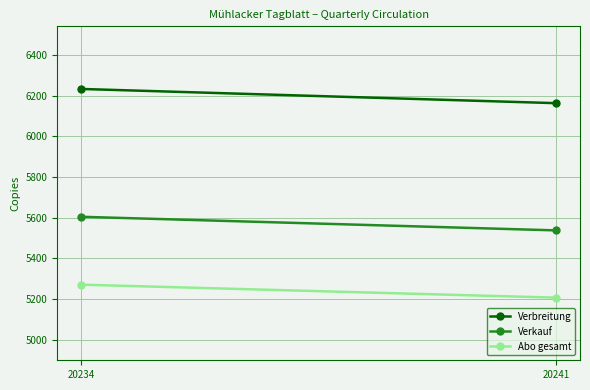

Which category has the lowest value across all series?

20241